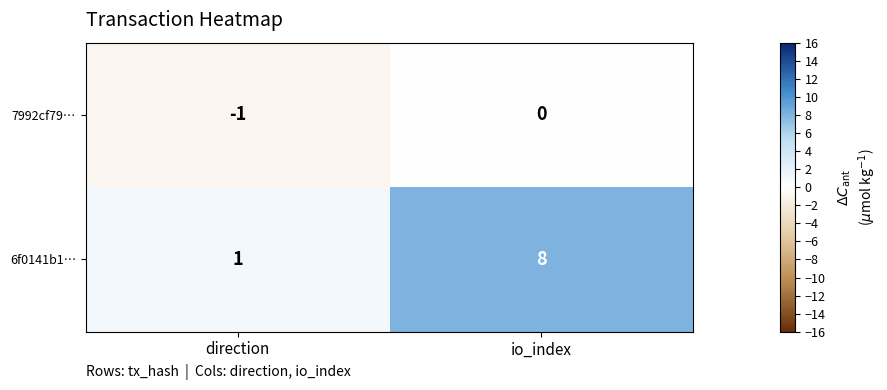

Rank the series by their average value, from lowest to highest.

7992cf79…, 6f0141b1…